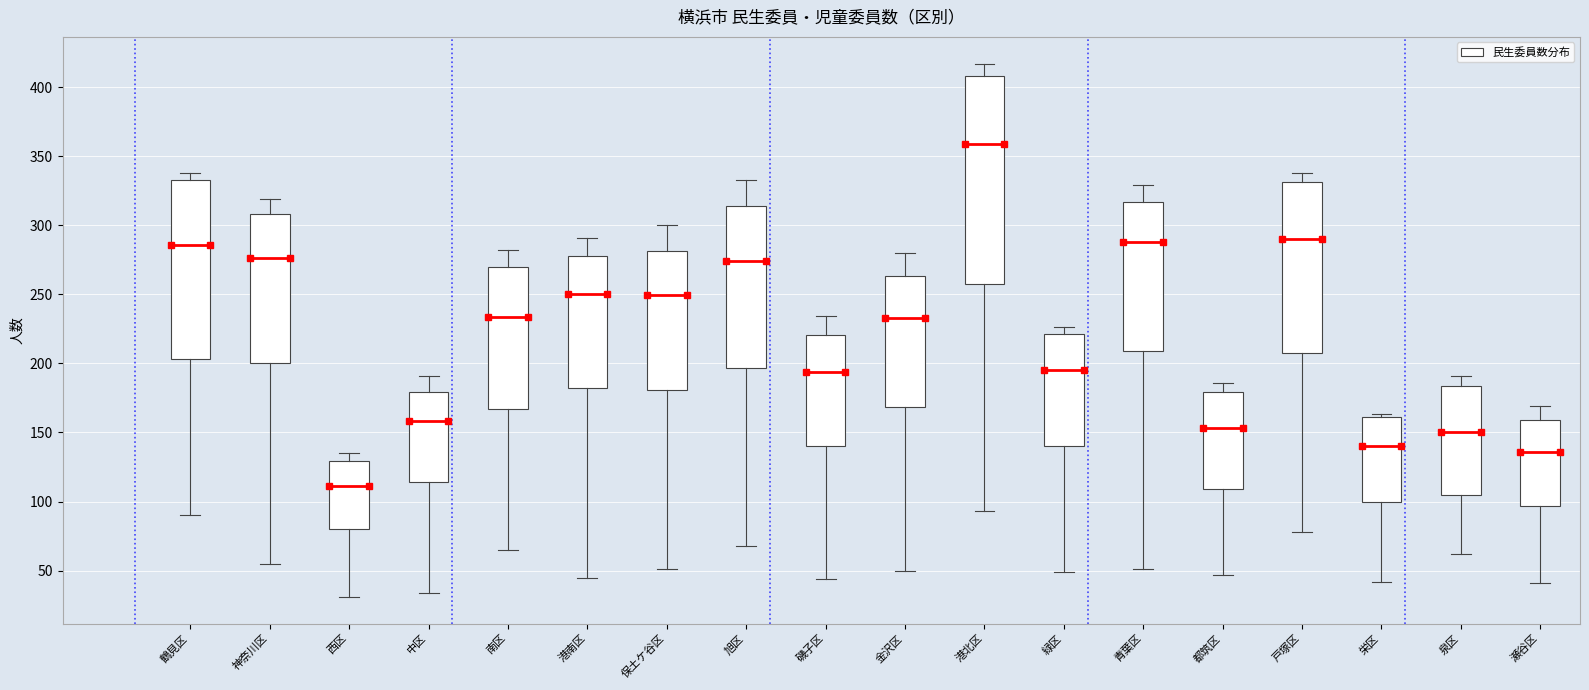

Which box is the tallest, from its lower edge to its upper edge?

港北区